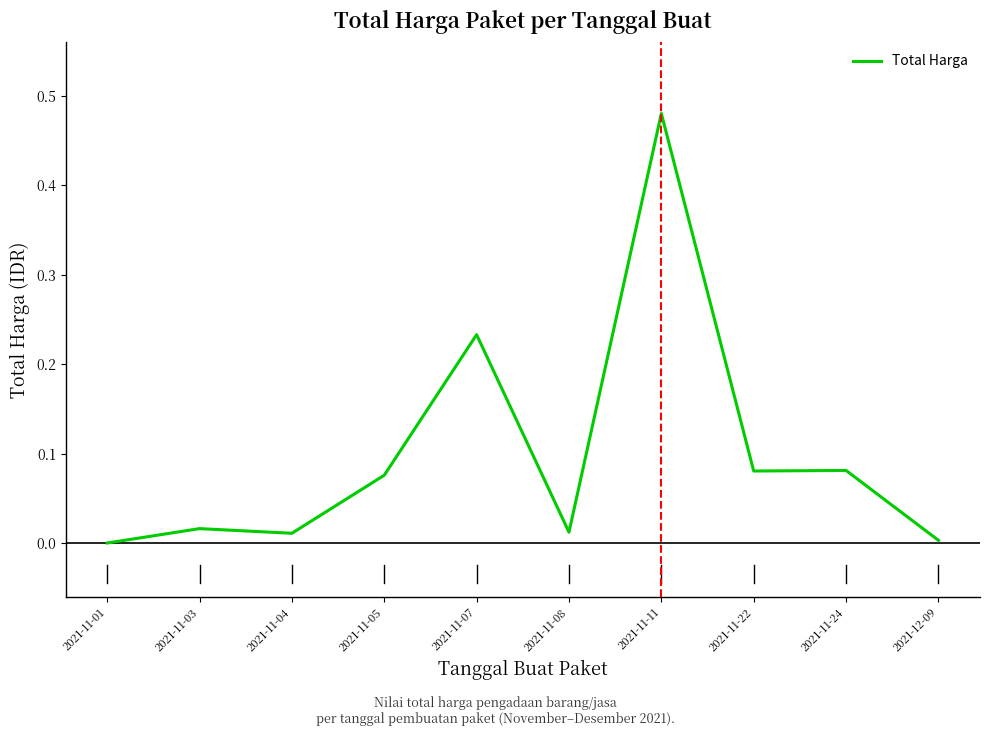

At which category does the chart reach its peak across all series?

2021-11-11